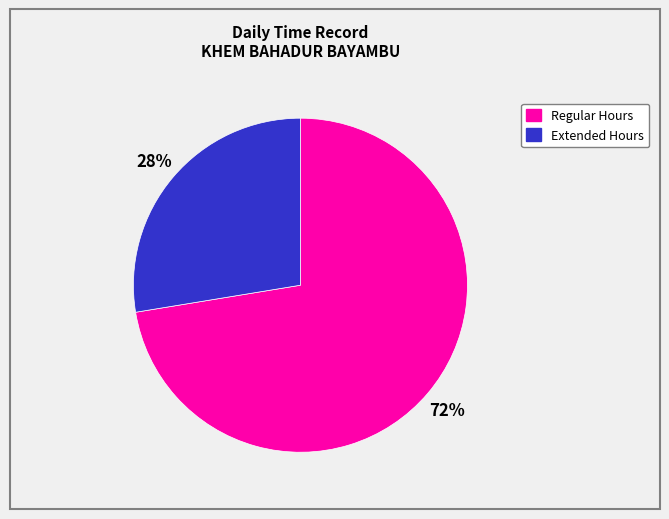

To the nearest percent, what is the average slice percentage?

50%